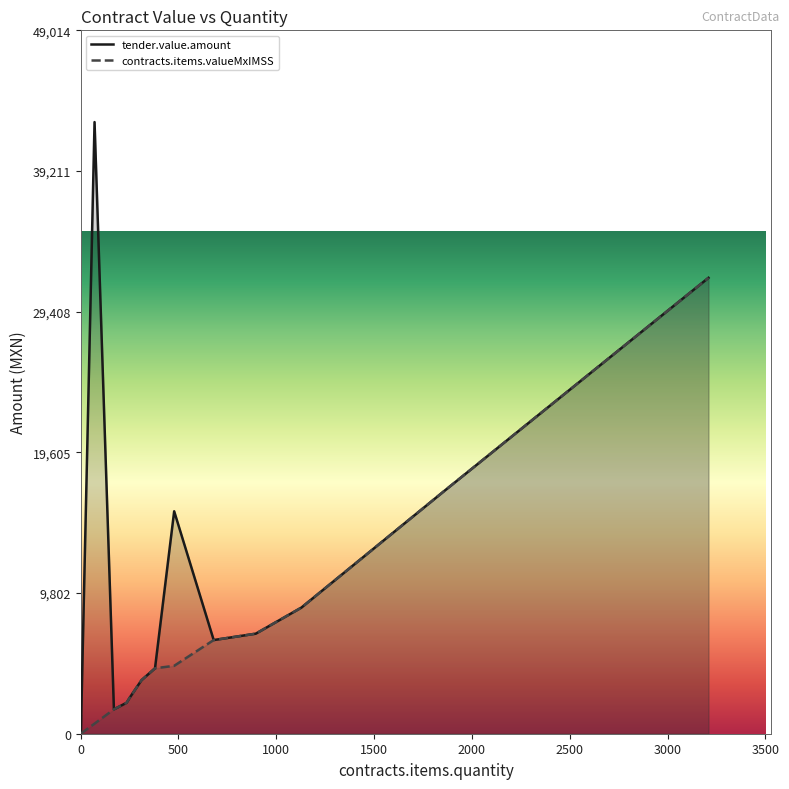

Between 680 and 1, which is larger?

680